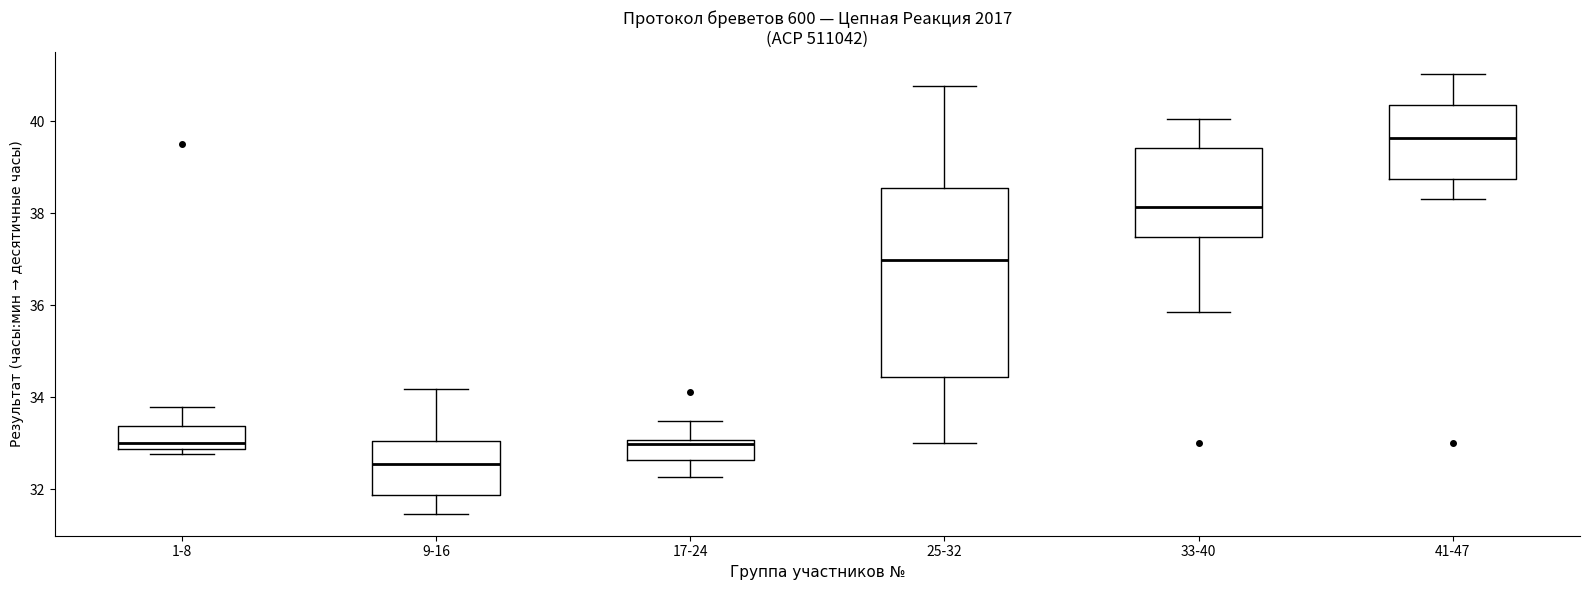

Which box has the lowest median line?

9-16